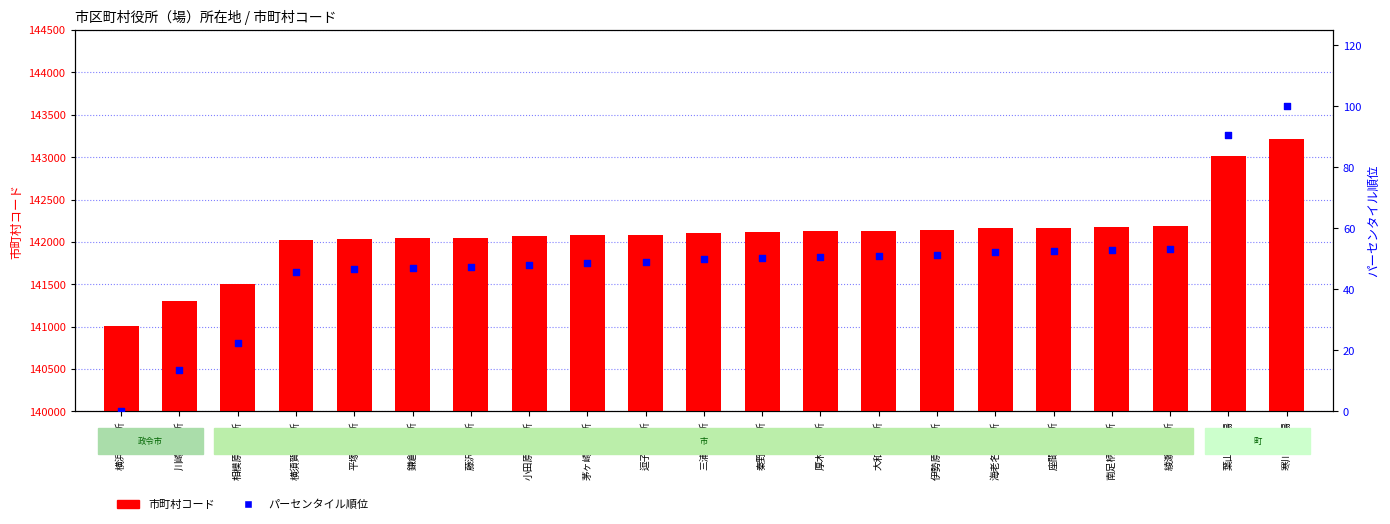

At how many categories does at least one series exceed 94917?

21